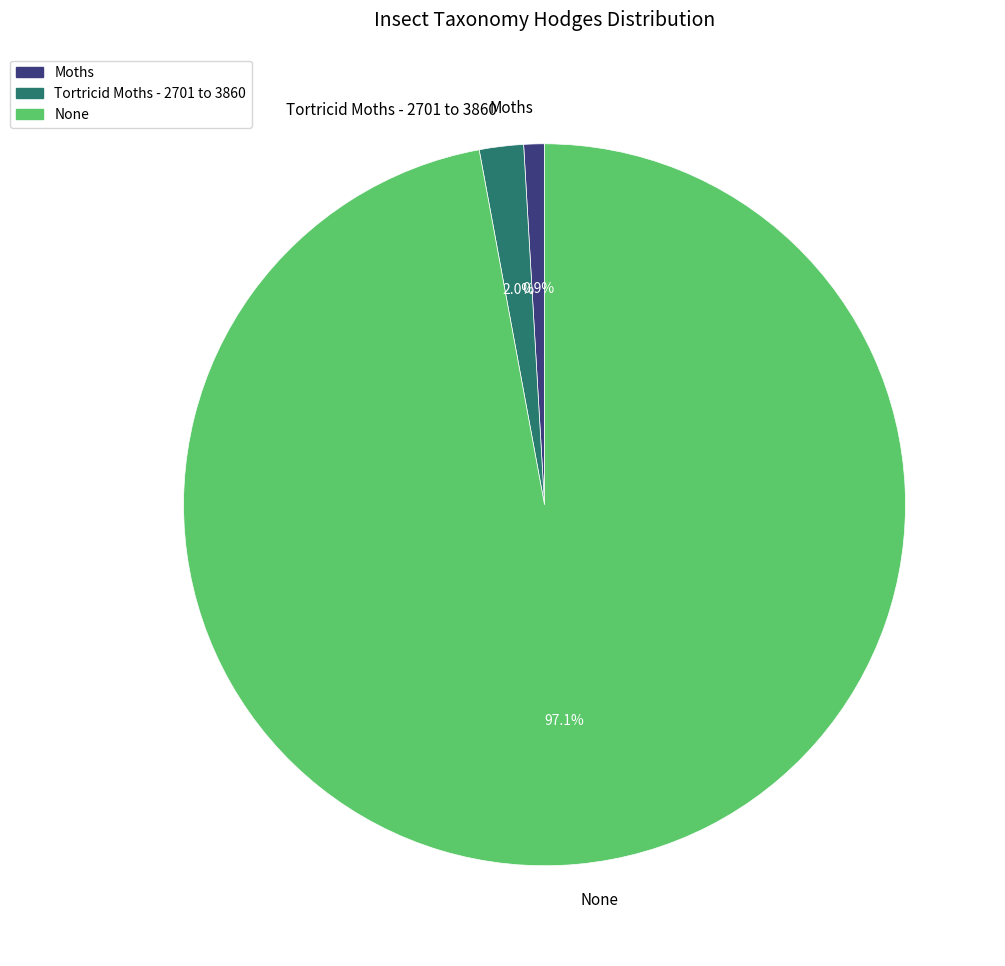

What percentage is the Moths slice, to the nearest percent?

1%